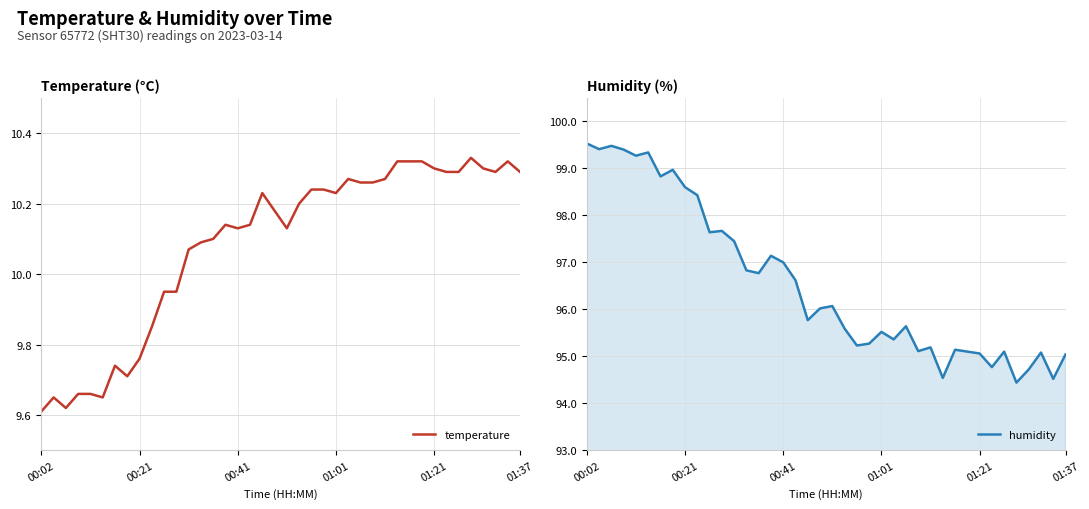

Which series has the largest total across all categories?

humidity